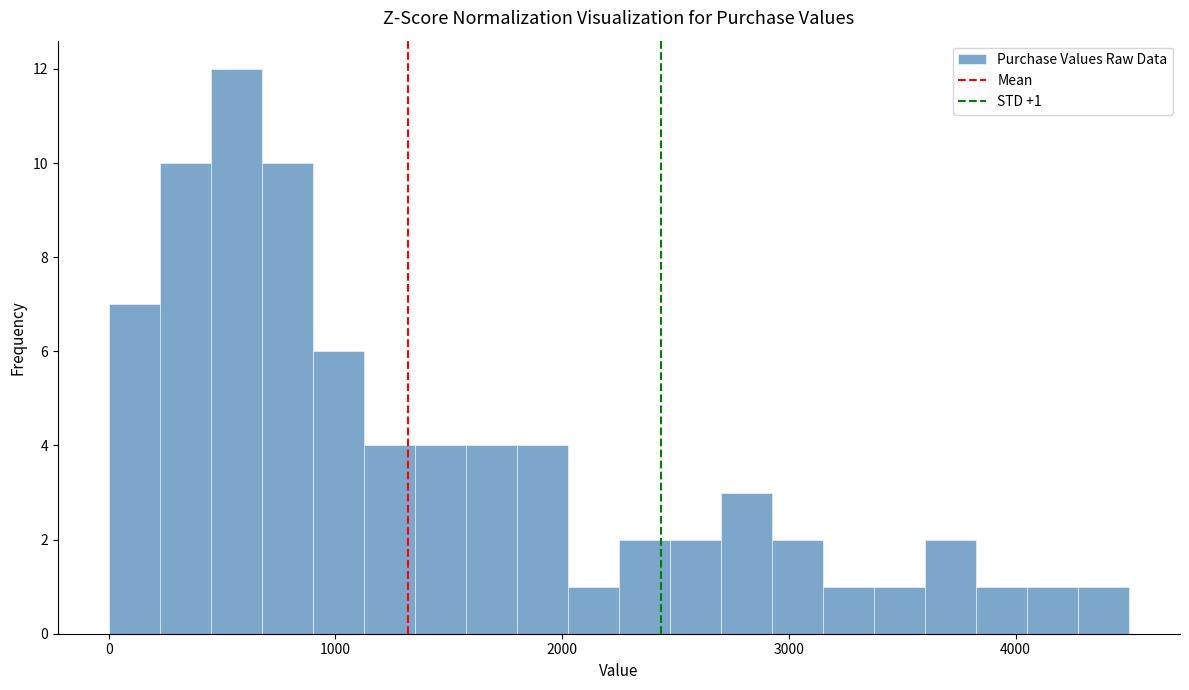

Around what value on the x-axis is the tallest bar? Give the approximate position of its centre, as read against the axis.

600